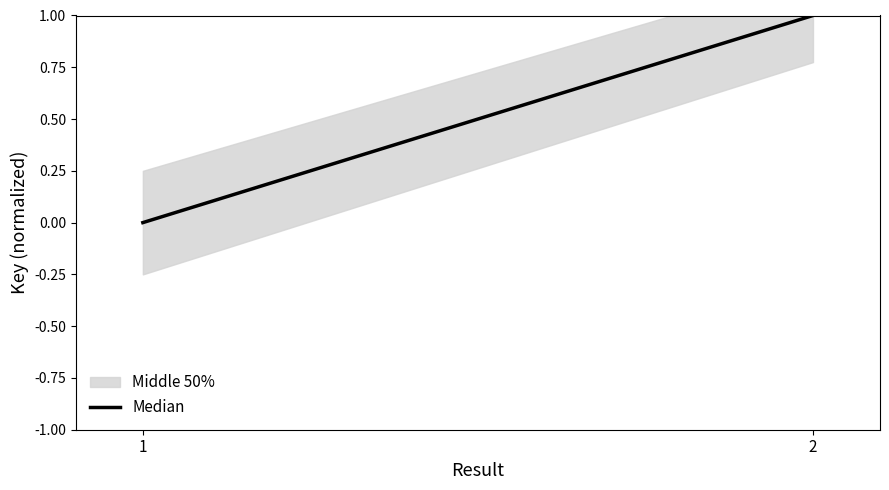

How many lines are shown in the chart?

1